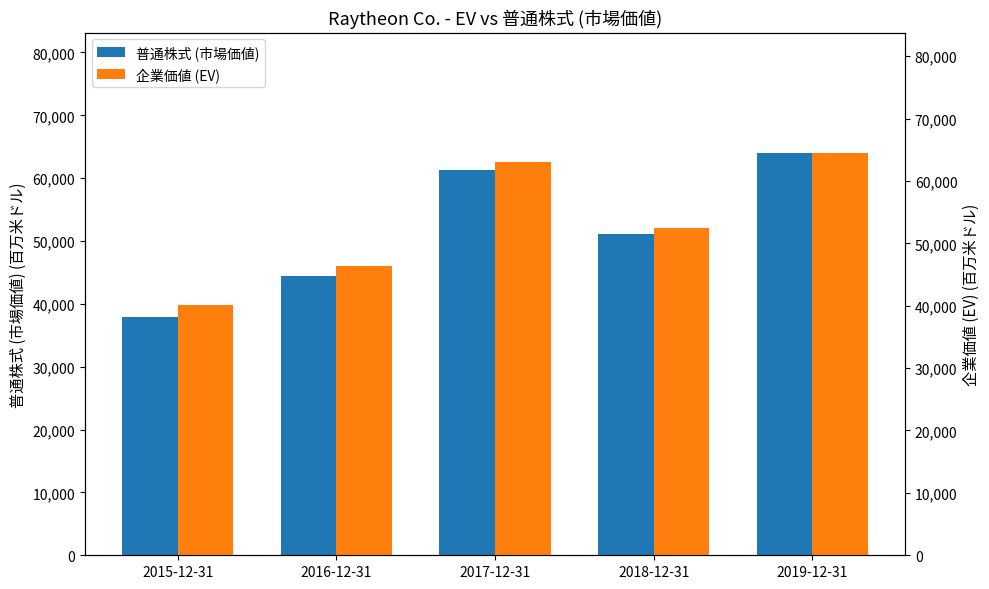

How many data points in 普通株式 (市場価値) are less than 51068?

2